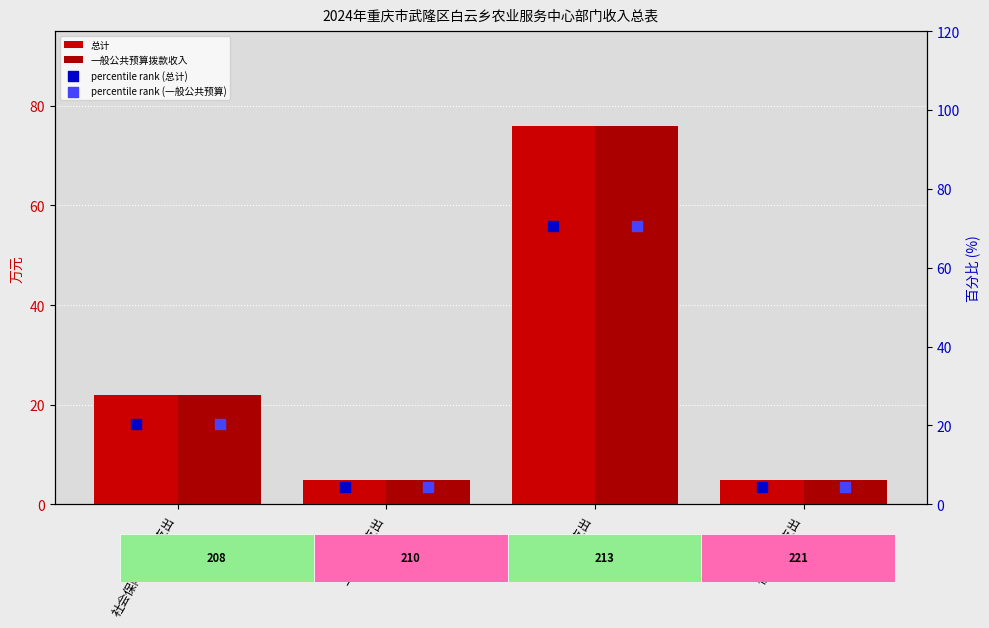

Is the value of percentile rank (总计) at 住房保障支出 greater than the value of 一般公共预算拨款收入 at 住房保障支出?

No